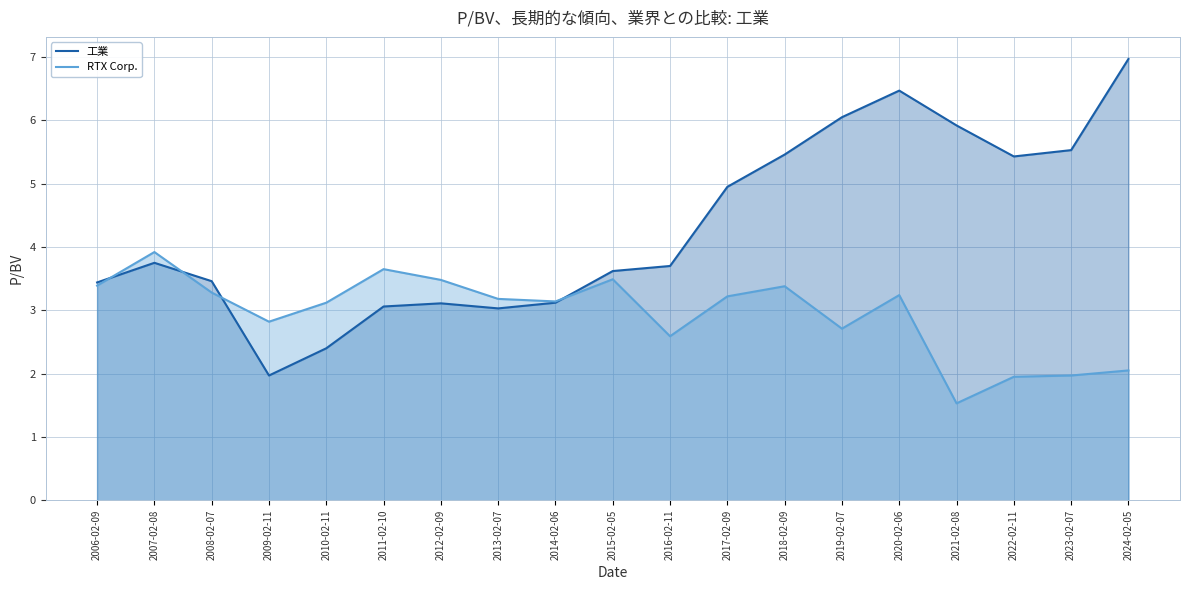

Rank the categories by RTX Corp. value from highest to lowest.

2007-02-08, 2011-02-10, 2015-02-05, 2012-02-09, 2006-02-09, 2018-02-09, 2008-02-07, 2020-02-06, 2017-02-09, 2013-02-07, 2014-02-06, 2010-02-11, 2009-02-11, 2019-02-07, 2016-02-11, 2024-02-05, 2023-02-07, 2022-02-11, 2021-02-08